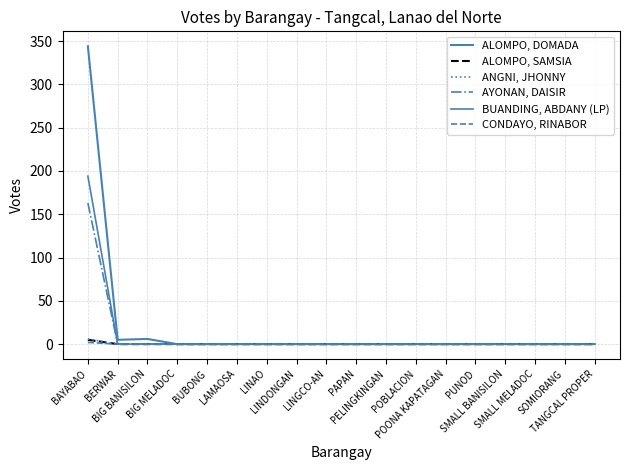

Is it true that CONDAYO, RINABOR equals -1 at BUBONG?

False